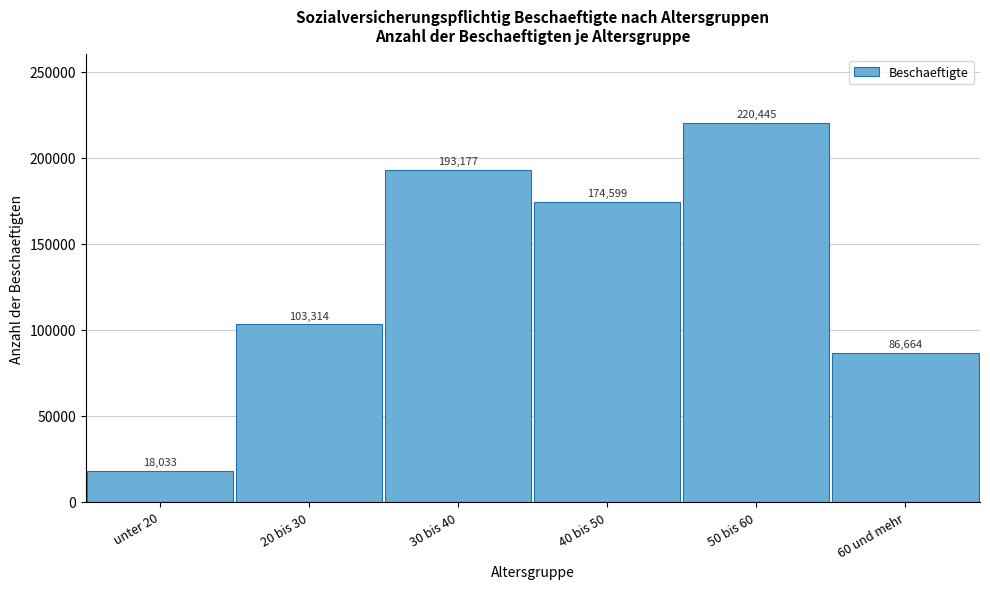

Reading right to left, list all the values displayed in this chart.

86664	220445	174599	193177	103314	18033